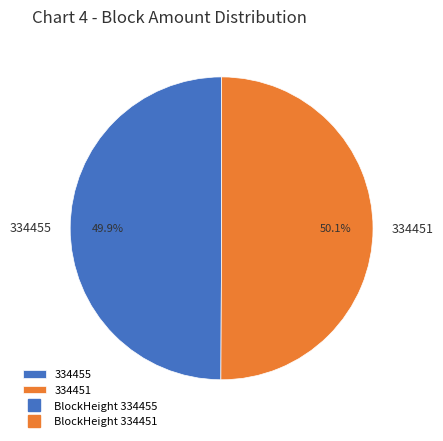

Is there any slice that represents more than half of the pie?

Yes